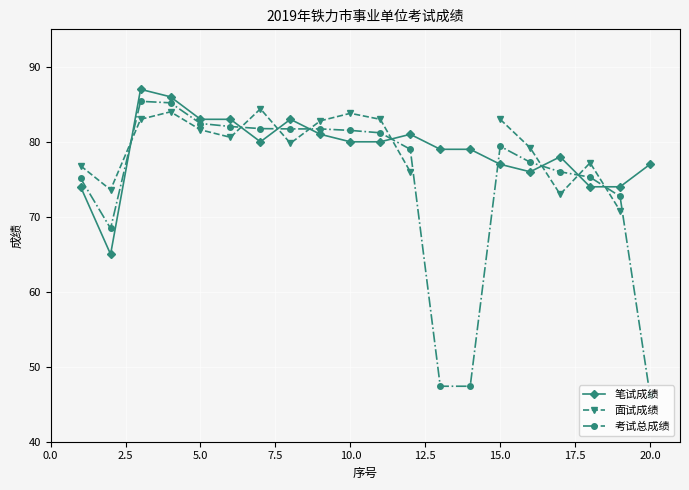

After their last crossing, which series has the higher values: 考试总成绩 or 笔试成绩?

笔试成绩